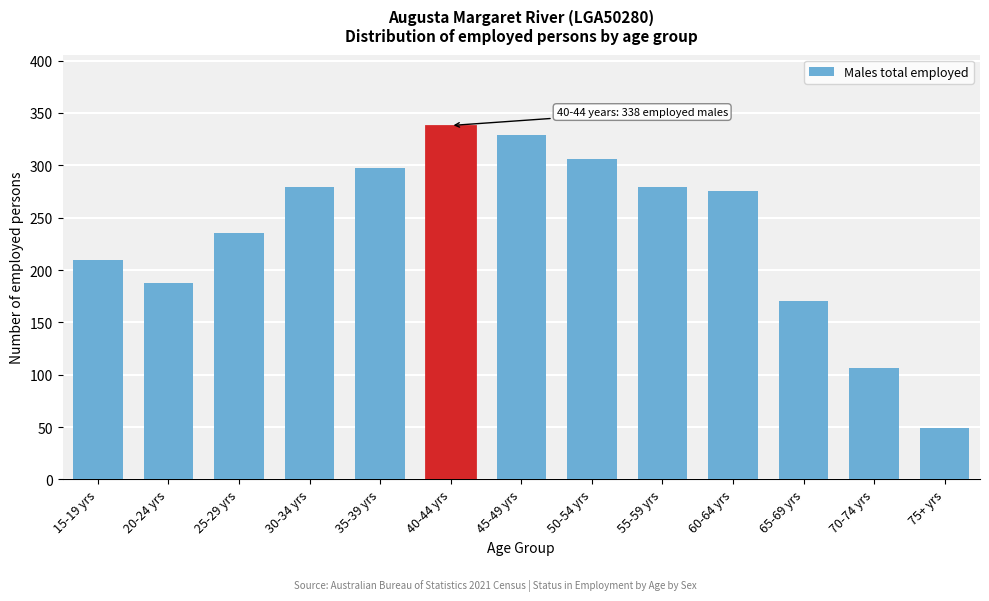

Reading left to right, extract all data points from this chart.

210	188	235	279	297	338	329	306	279	275	170	106	49